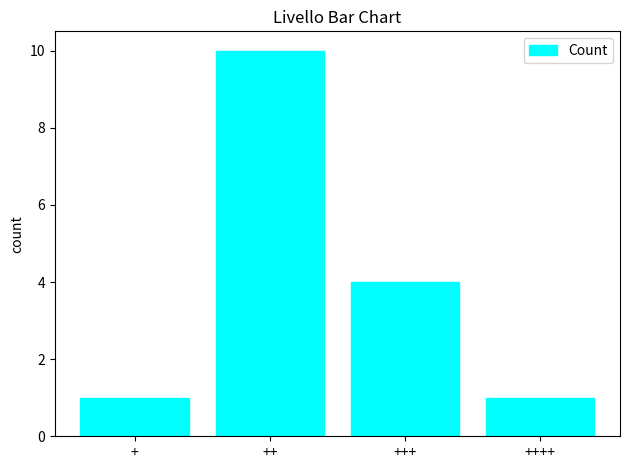

Where does the data first go above 4?

++